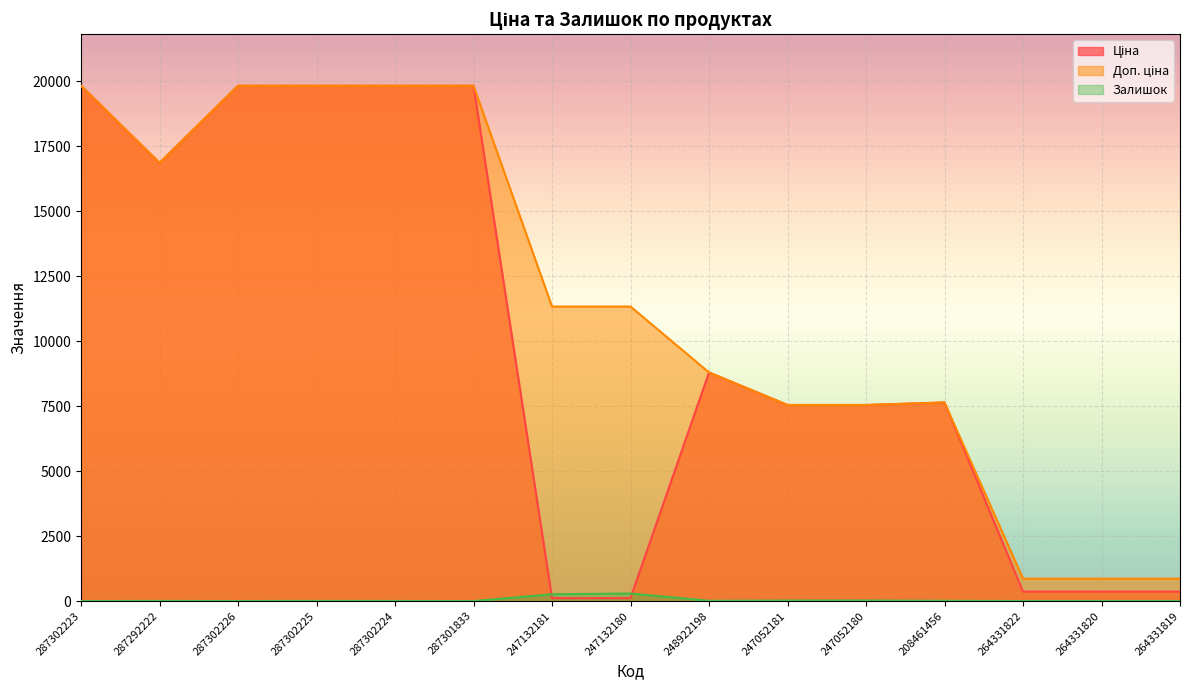

True or false: Доп. ціна has a value of 5013.8 at 247052181.

False